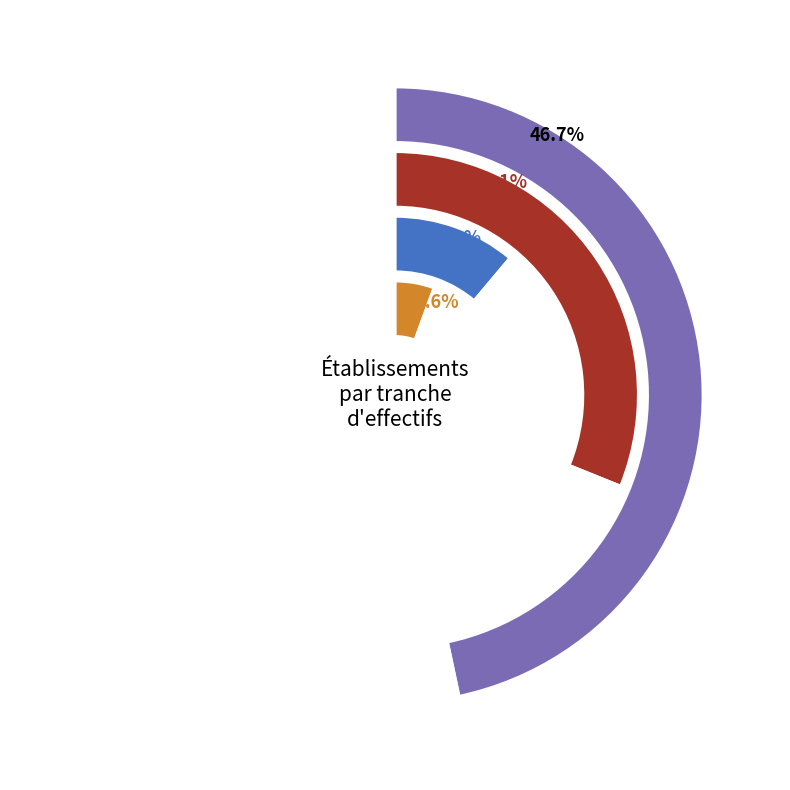

The 02 slice represents 2% of the pie. True or false?

True